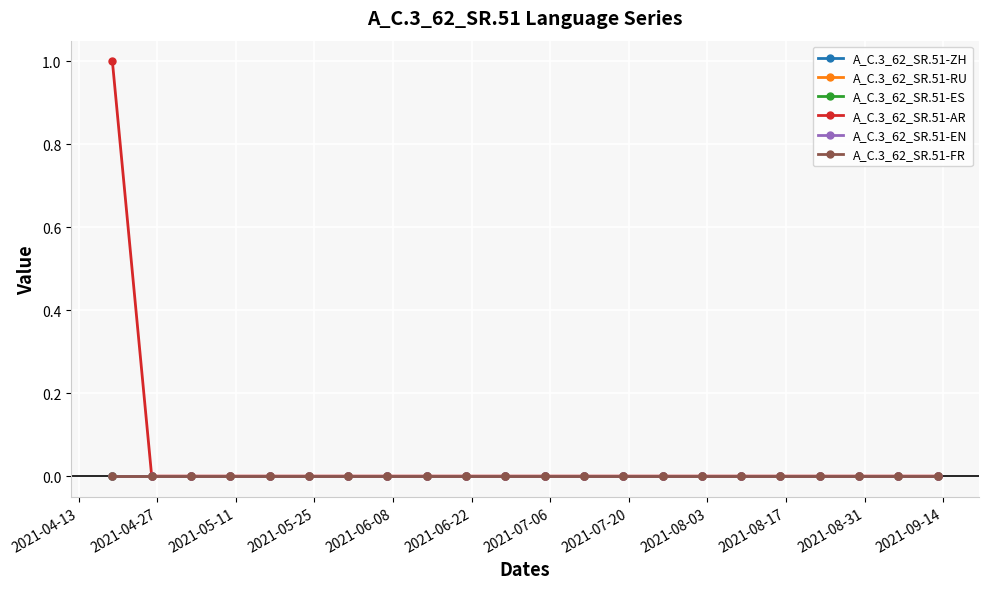

Does the chart have visible grid lines?

Yes